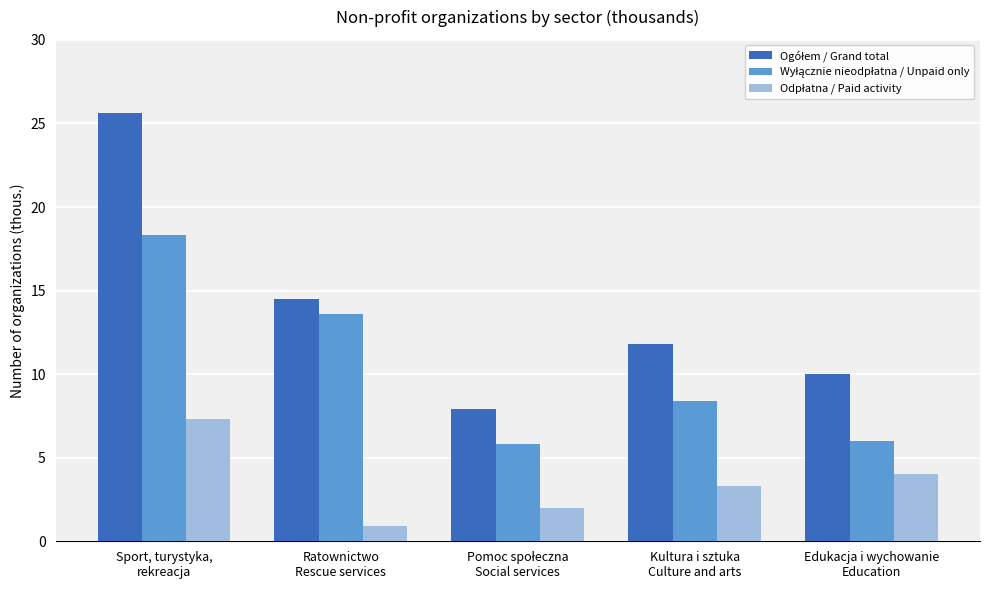

What is the minimum value shown in the chart?

0.9